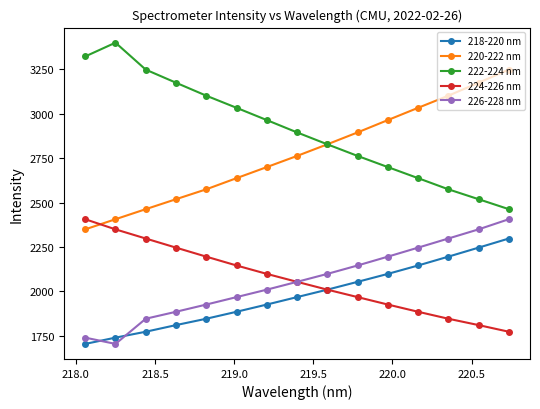

Which series has the largest total across all categories?

222-224 nm